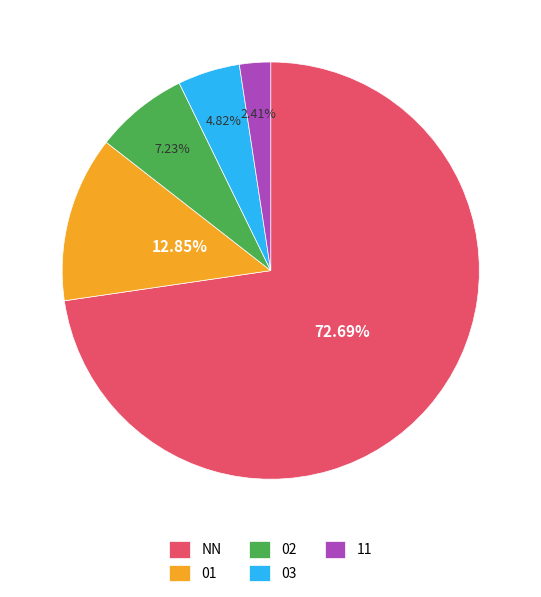

Is the sum of 03 and 11 greater than half?

No